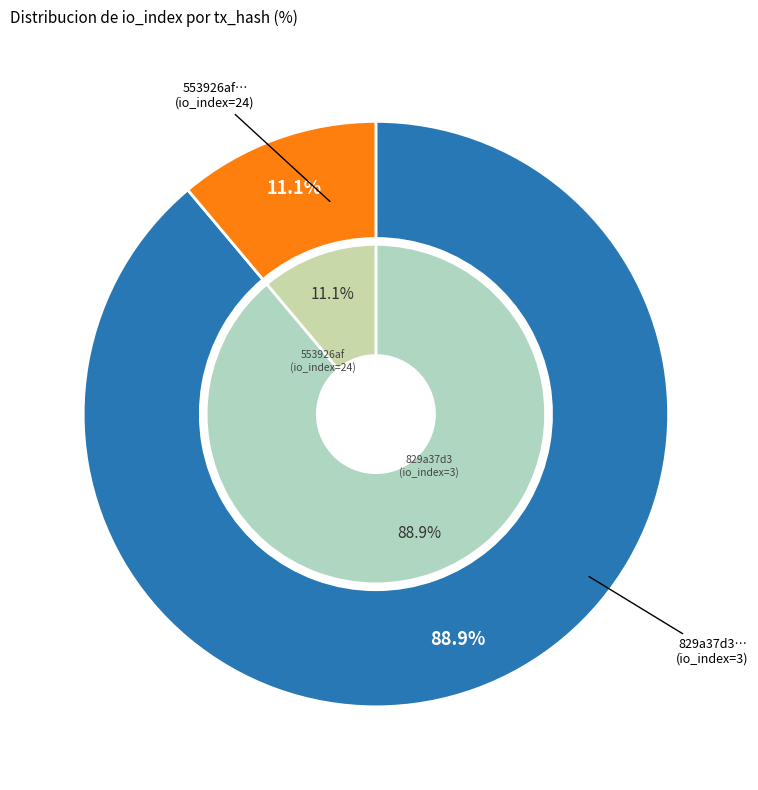

What percentage do 1 and 0 together represent?

100.0%